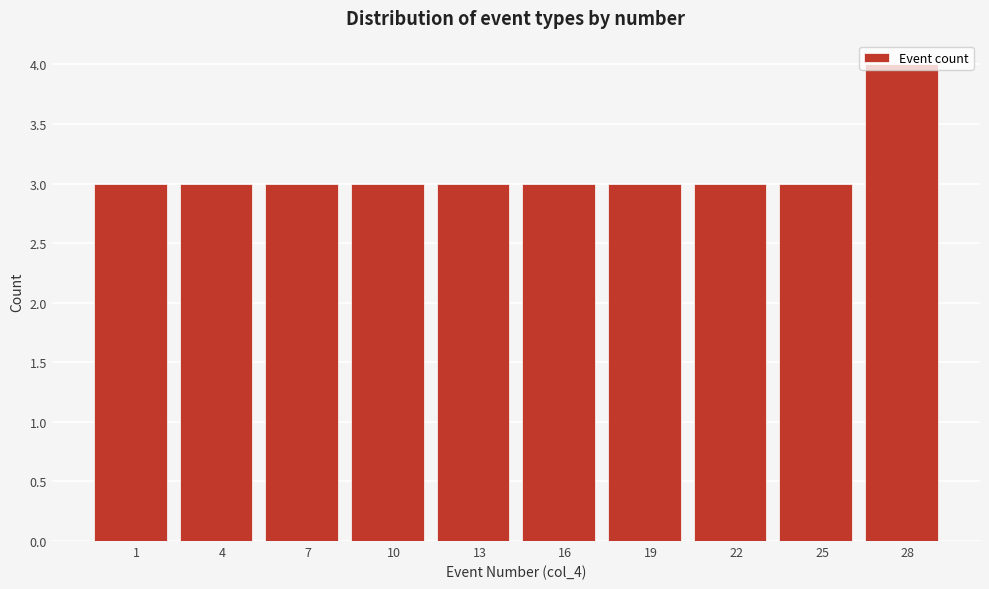

What is the sum of the values at 19 and 13?

6